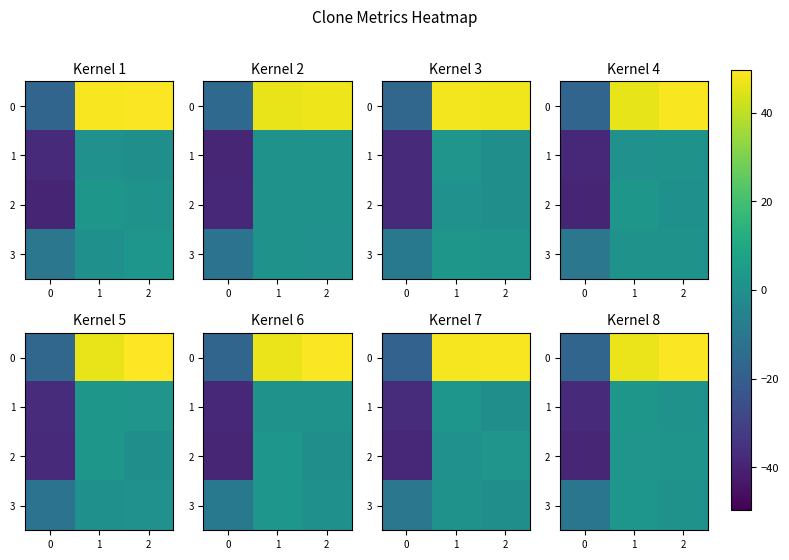

How many values in 1 are below zero?

1